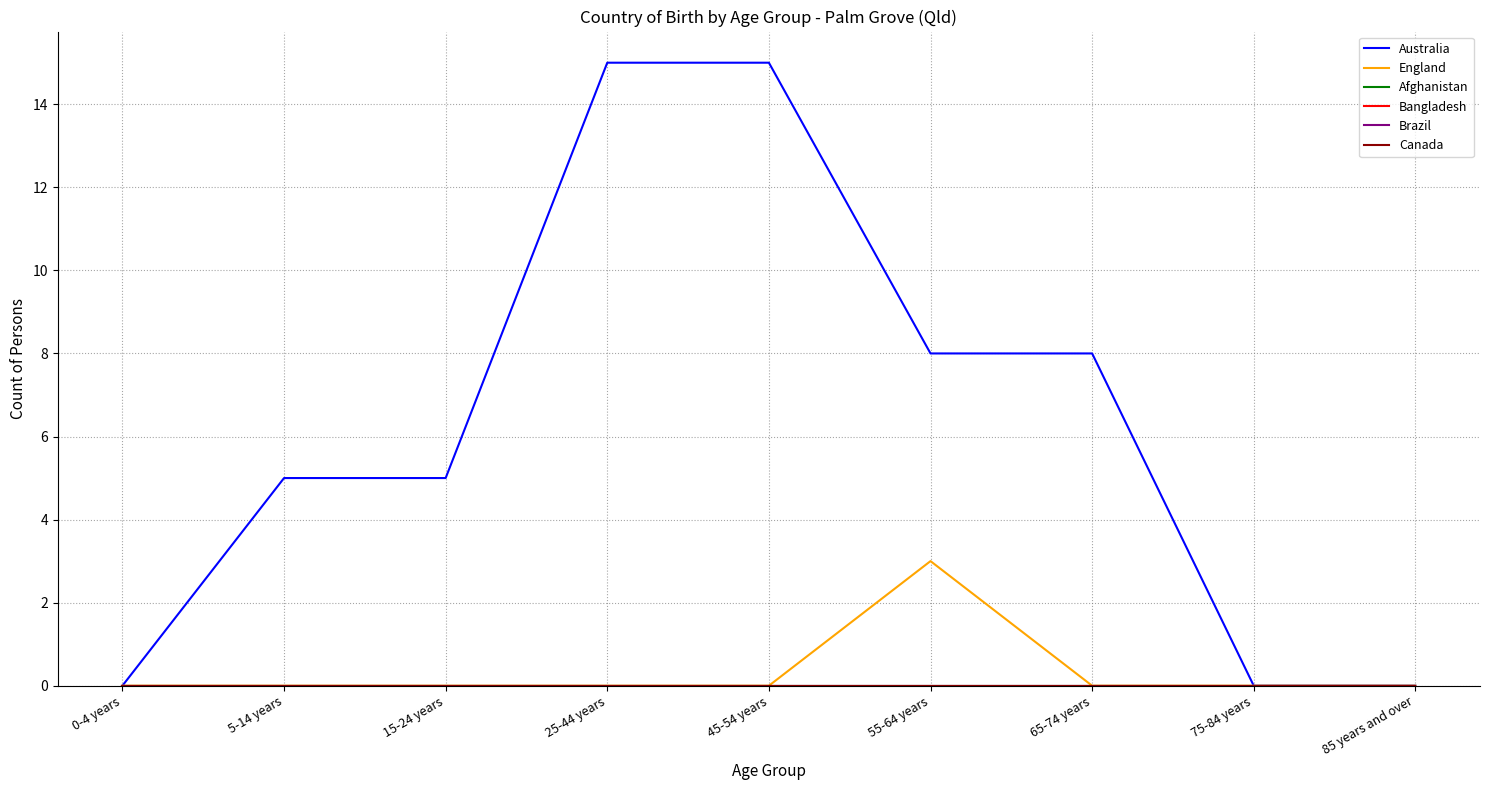

At 45-54 years, list the series in order from largest to smallest.

Australia, England, Afghanistan, Bangladesh, Brazil, Canada